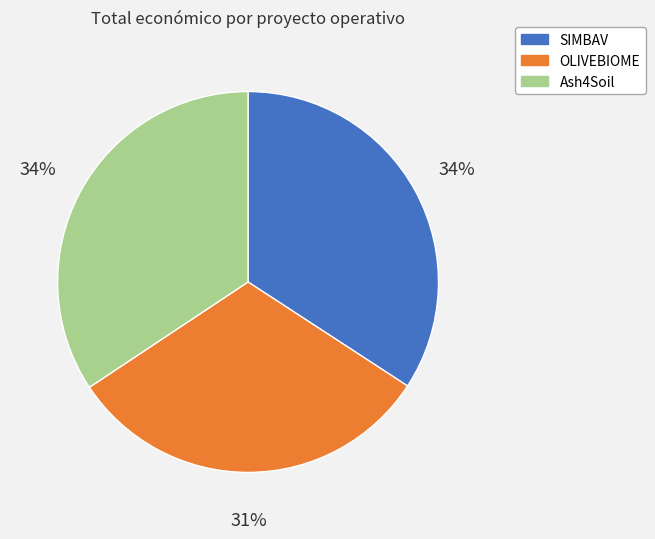

How many segments does this pie chart have?

3